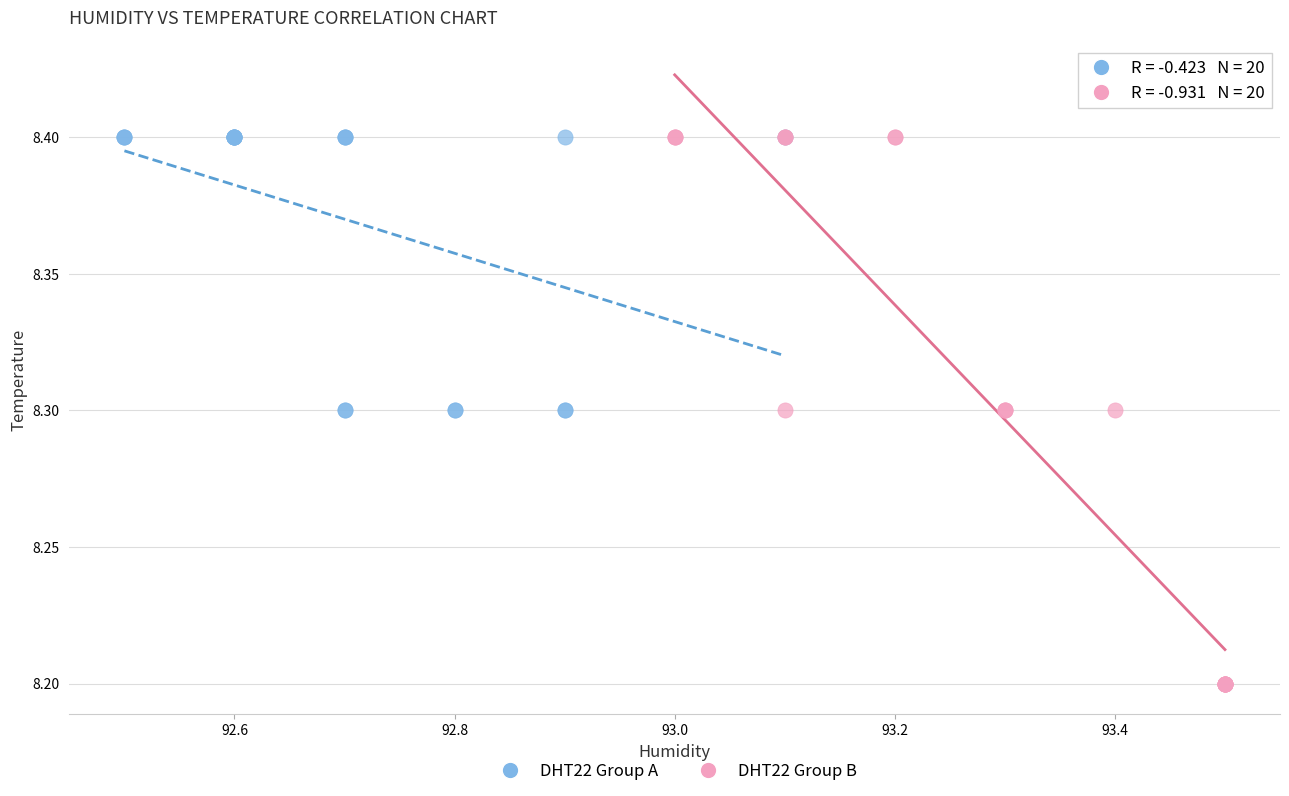

Which series reaches the minimum Y coordinate?

DHT22 Group B